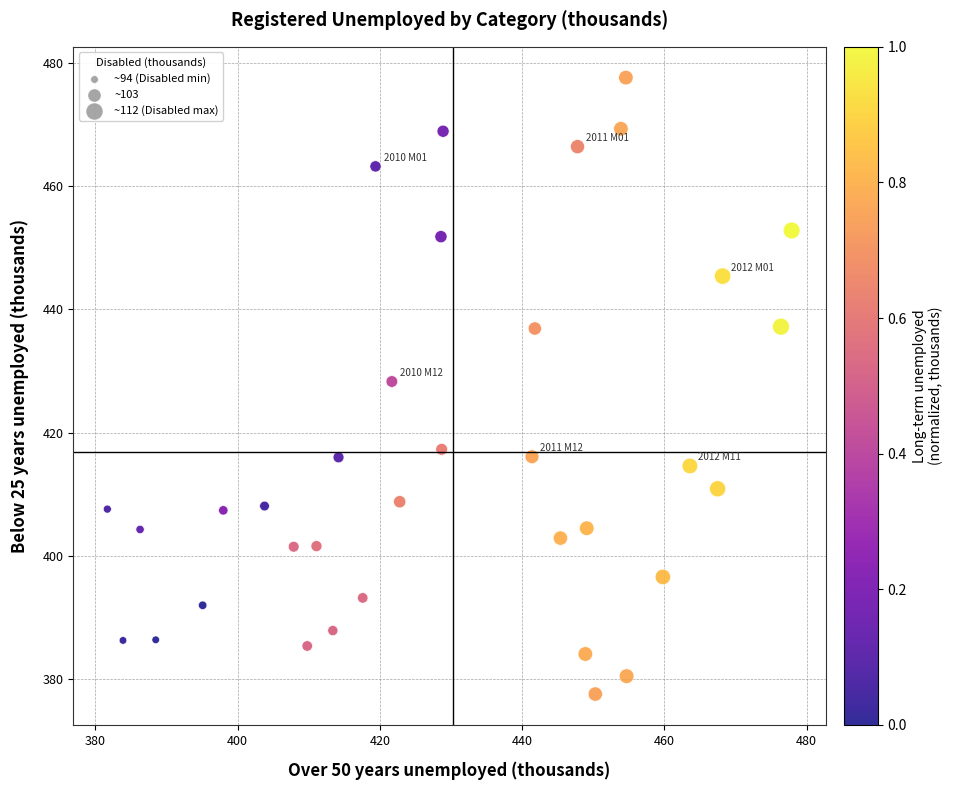

What is the range of X values (max minus min)?

96.2